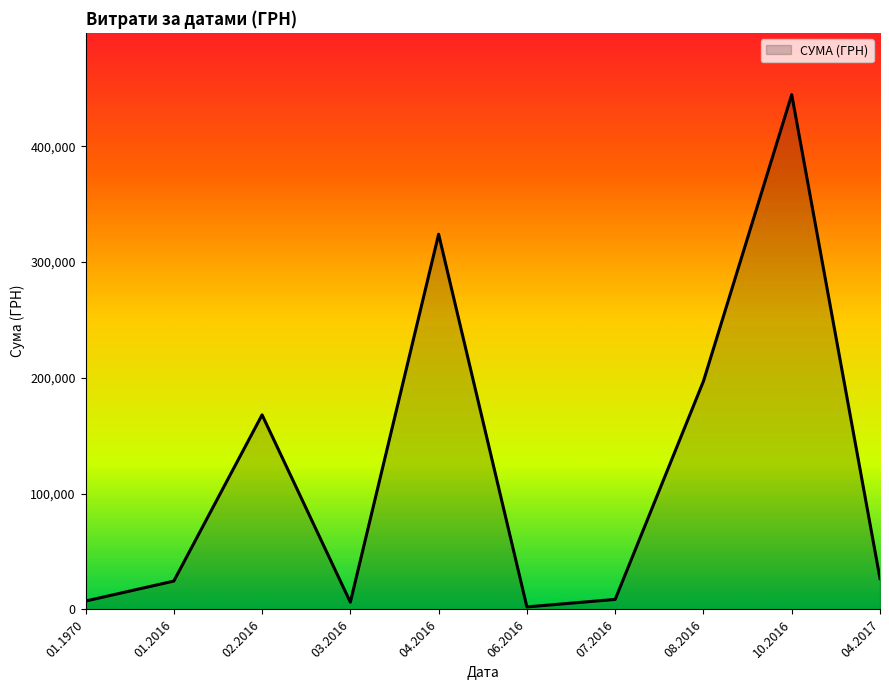

Which has a higher value, 04.2016 or 01.2016?

04.2016